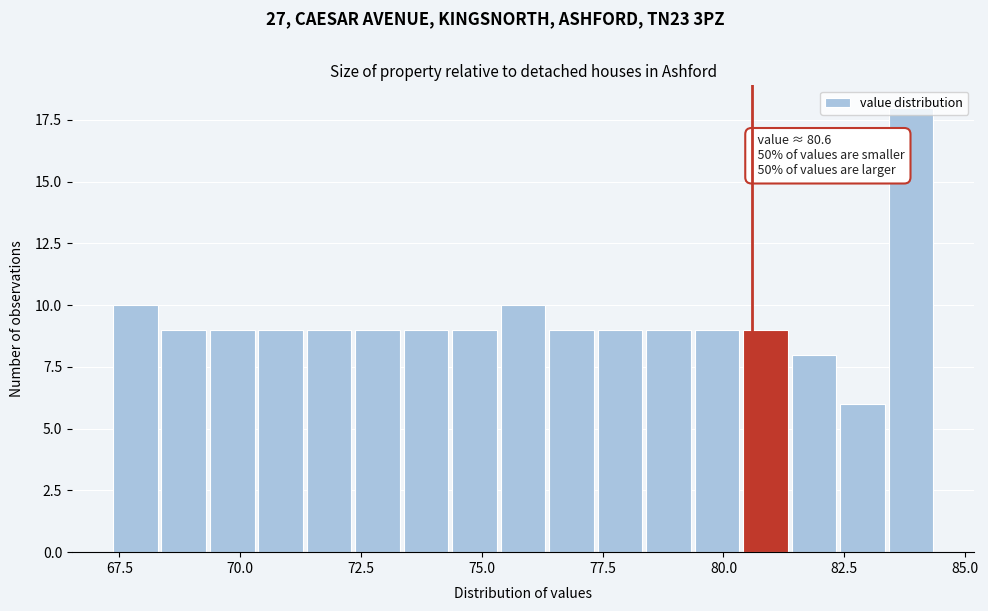

Read against the x-axis, roughly where is the centre of the tallest bar?

84.0